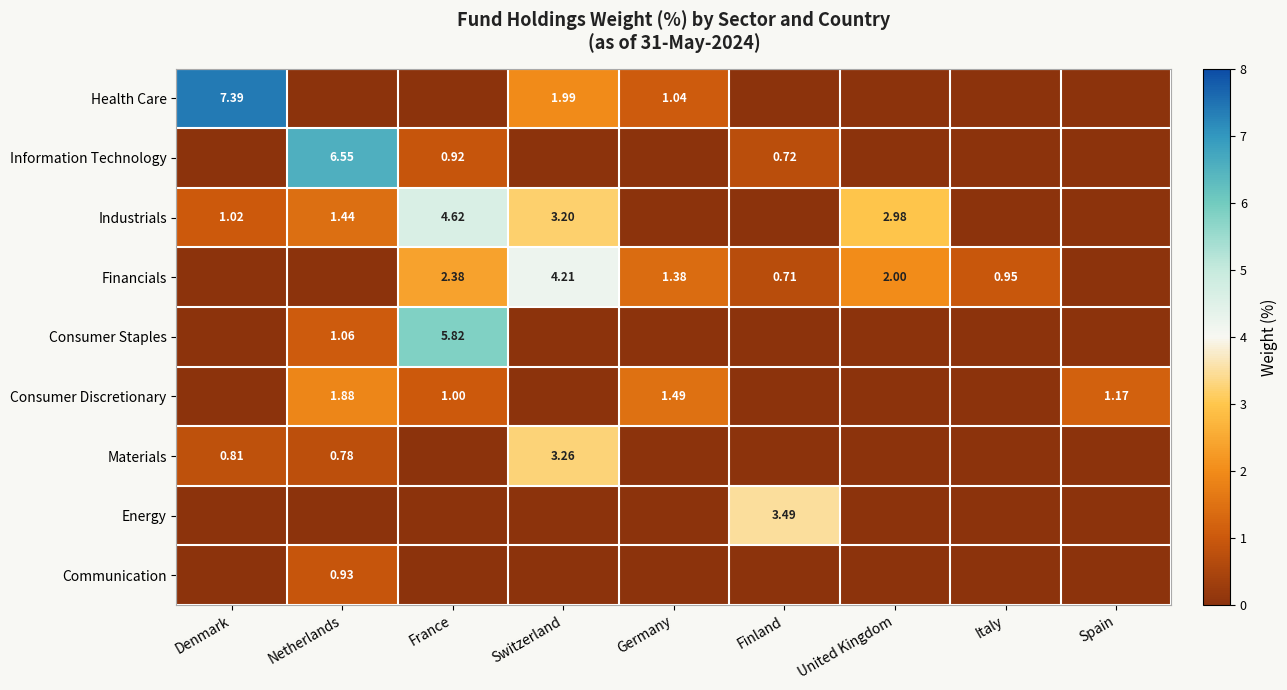

Is it true that Information Technology equals 0.0 at Germany?

True